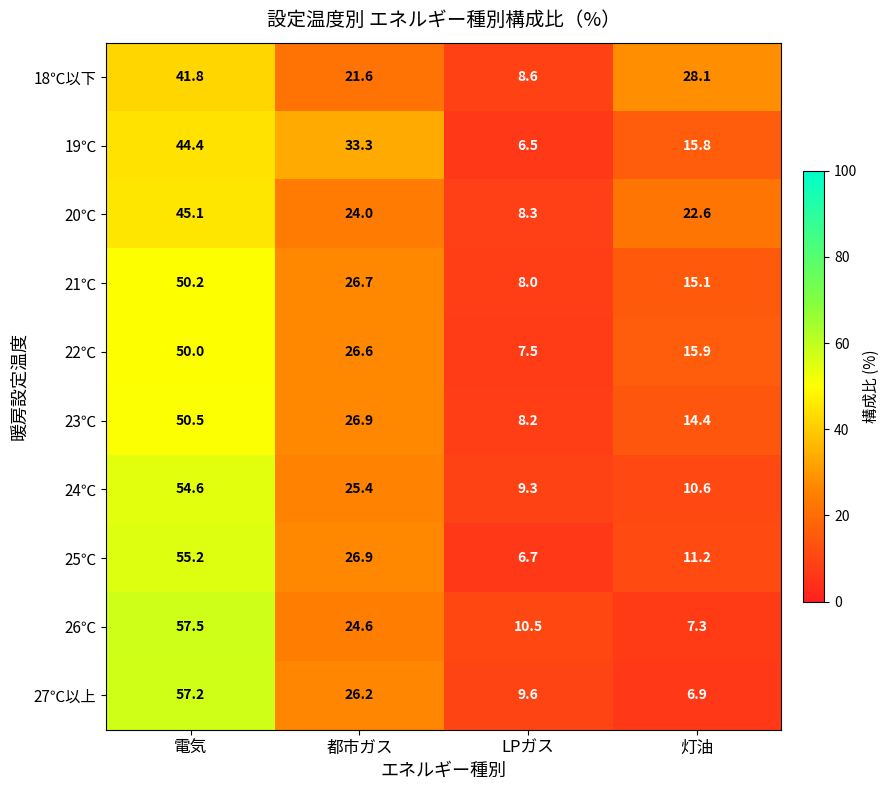

Which series has the largest total across all categories?

18℃以下